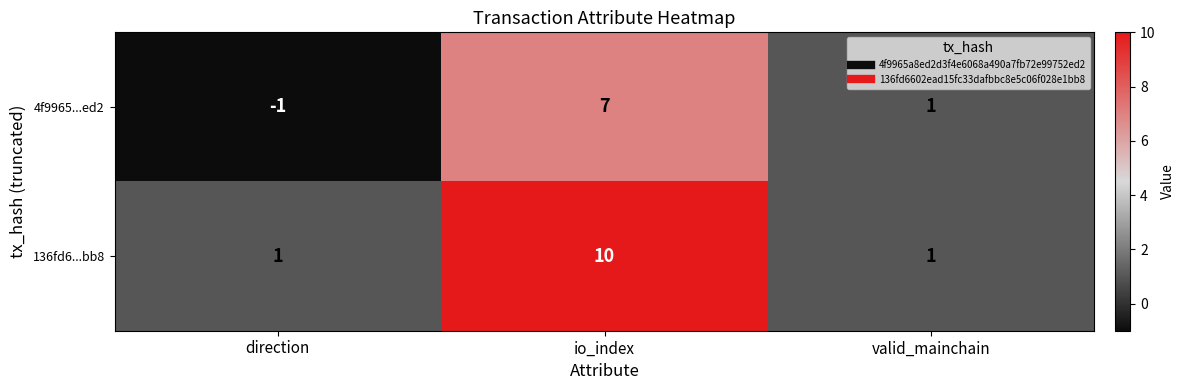

Between direction and valid_mainchain, which series saw the biggest shift?

4f9965...ed2